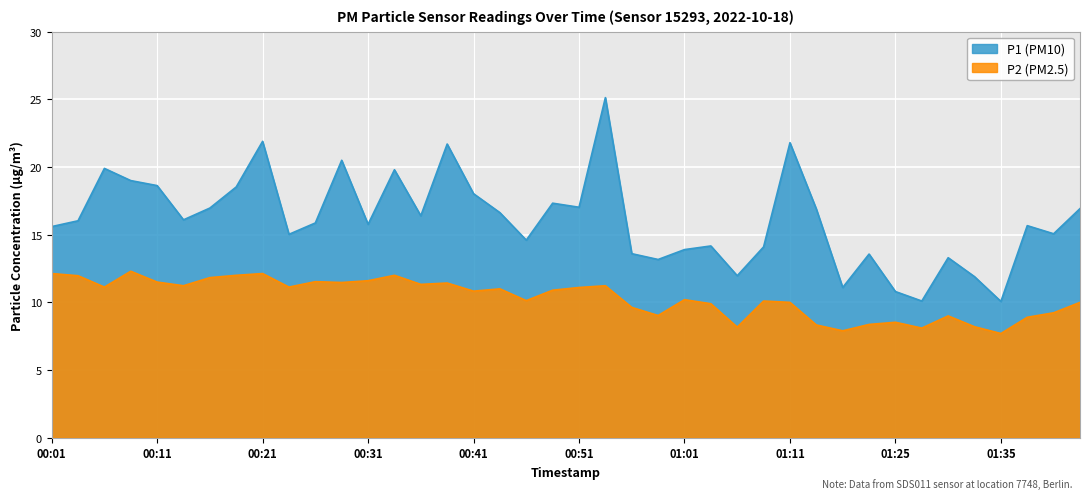

Reading left to right, list all the values displayed in this chart.

P1: 00:01=15.6	00:04=16.0	00:06=19.9	00:09=19.0	00:11=18.6	00:14=16.1	00:16=17.0	00:19=18.5	00:21=21.9	00:23=15.0	00:26=15.9	00:28=20.5	00:31=15.8	00:33=19.8	00:36=16.4	00:38=21.7	00:41=18.0	00:43=16.6	00:46=14.6	00:48=17.3	00:51=17.0	00:54=25.1	00:56=13.6	00:58=13.2	01:01=13.9	01:03=14.2	01:06=12.0	01:09=14.1	01:11=21.8	01:14=16.9	01:17=11.1	01:22=13.6	01:25=10.8	01:28=10.1	01:30=13.3	01:33=11.9	01:35=10.1	01:38=15.7	01:40=15.1	01:43=16.9
P2: 00:01=12.1	00:04=12.0	00:06=11.1	00:09=12.3	00:11=11.5	00:14=11.2	00:16=11.8	00:19=12.0	00:21=12.1	00:23=11.1	00:26=11.5	00:28=11.5	00:31=11.6	00:33=12.0	00:36=11.3	00:38=11.4	00:41=10.8	00:43=11.0	00:46=10.1	00:48=10.9	00:51=11.1	00:54=11.2	00:56=9.6	00:58=9.0	01:01=10.2	01:03=9.9	01:06=8.2	01:09=10.1	01:11=10.0	01:14=8.3	01:17=7.9	01:22=8.4	01:25=8.5	01:28=8.1	01:30=9.0	01:33=8.2	01:35=7.7	01:38=8.9	01:40=9.2	01:43=10.0